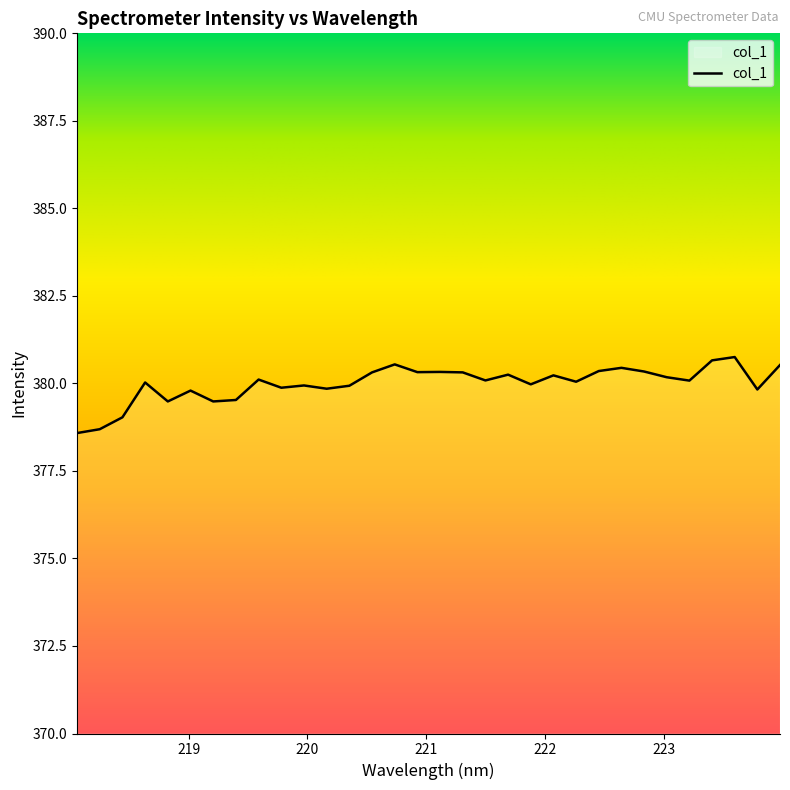

What is the difference between the maximum and minimum values?

2.2